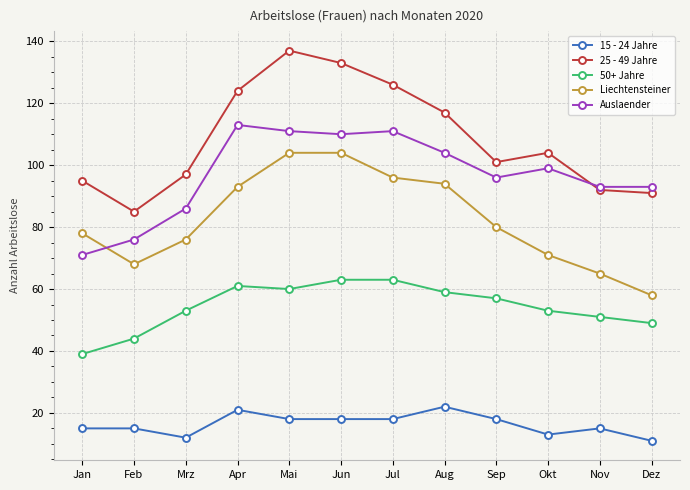

True or false: 15 - 24 Jahre has more than 0 interior local peaks.

True